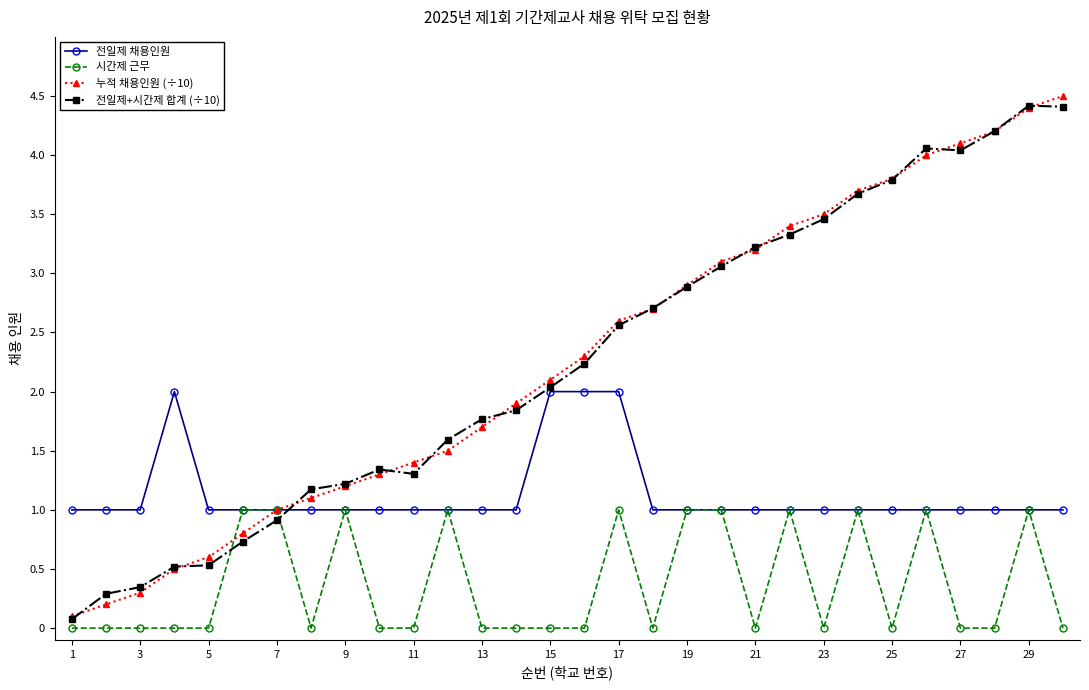

What is the value of the 전일제+시간제 합계 (÷10) point at the 5th from the left?

0.5